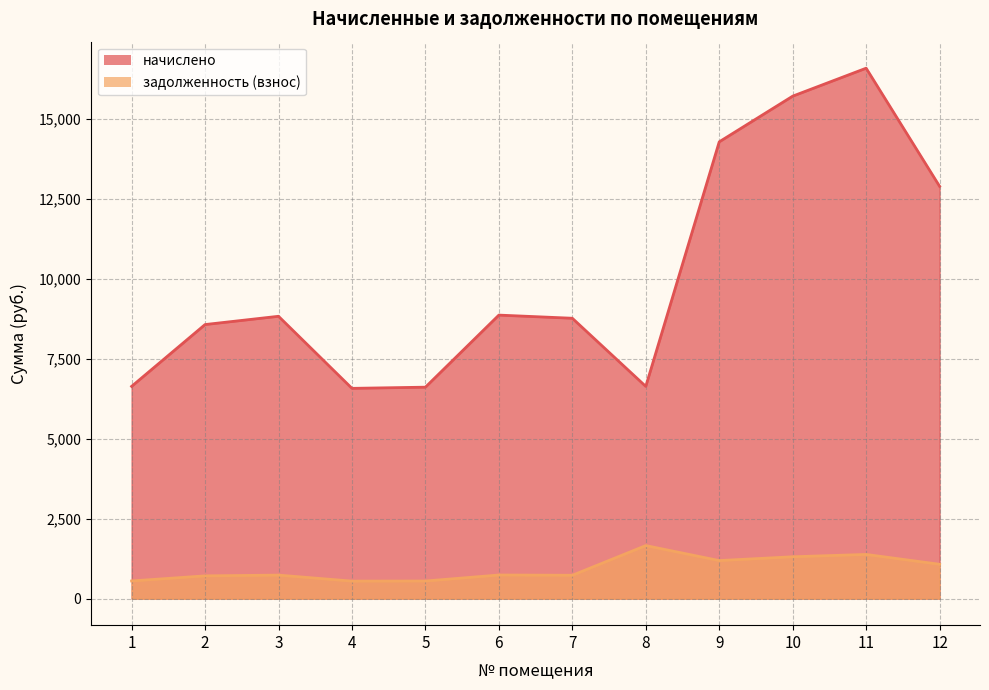

Between 3 and 6, which series saw the biggest shift?

начислено